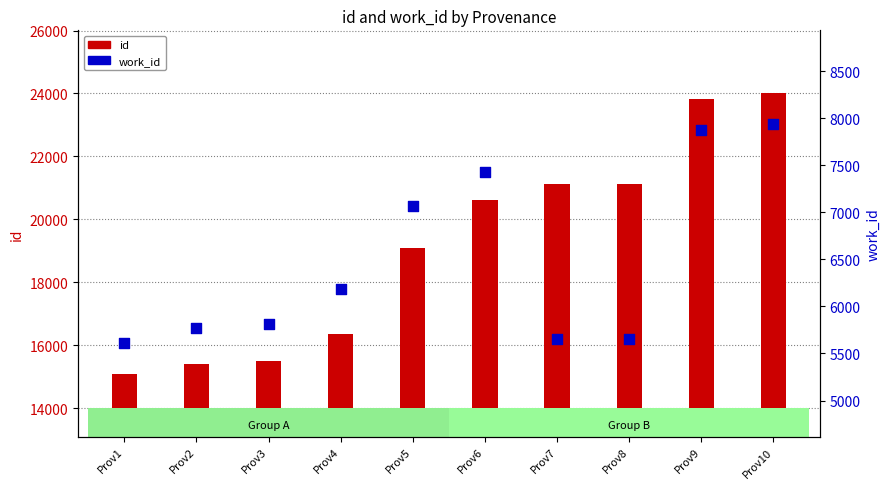

Which series has the largest Y range (max minus min)?

id